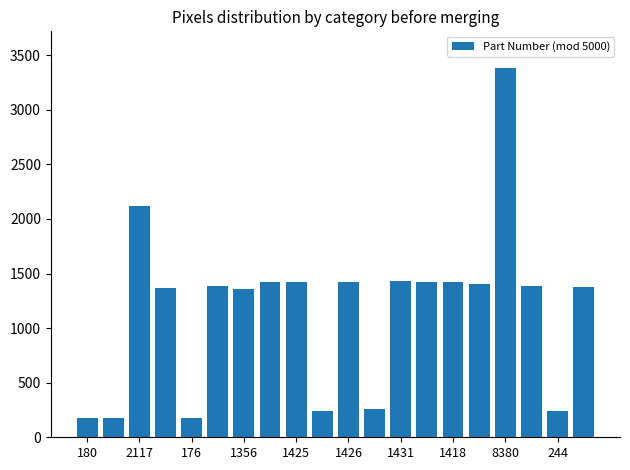

What is the average value?

1180